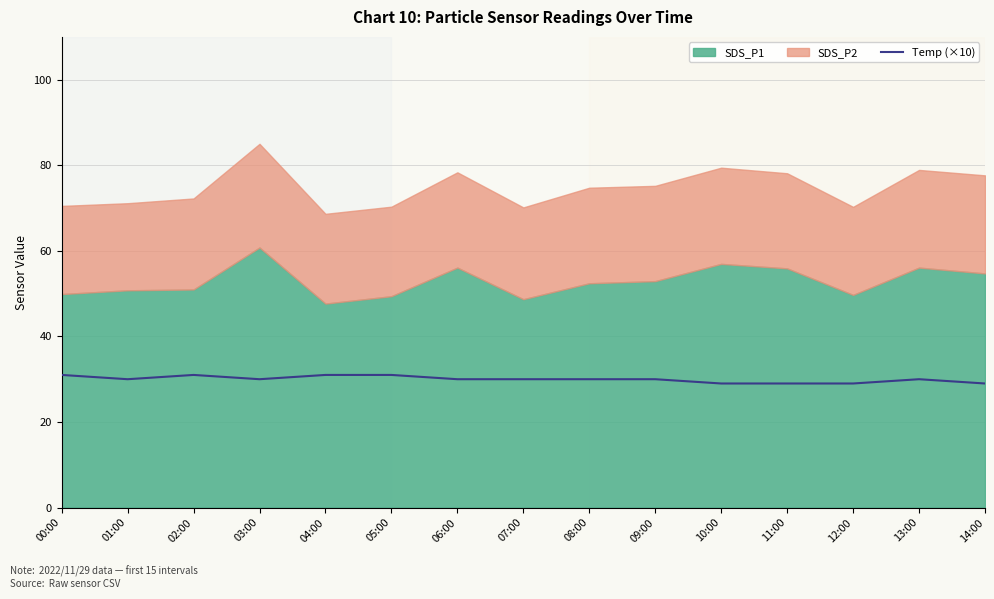

The Temp (×10) series shows 30 at 09:00. True or false?

True